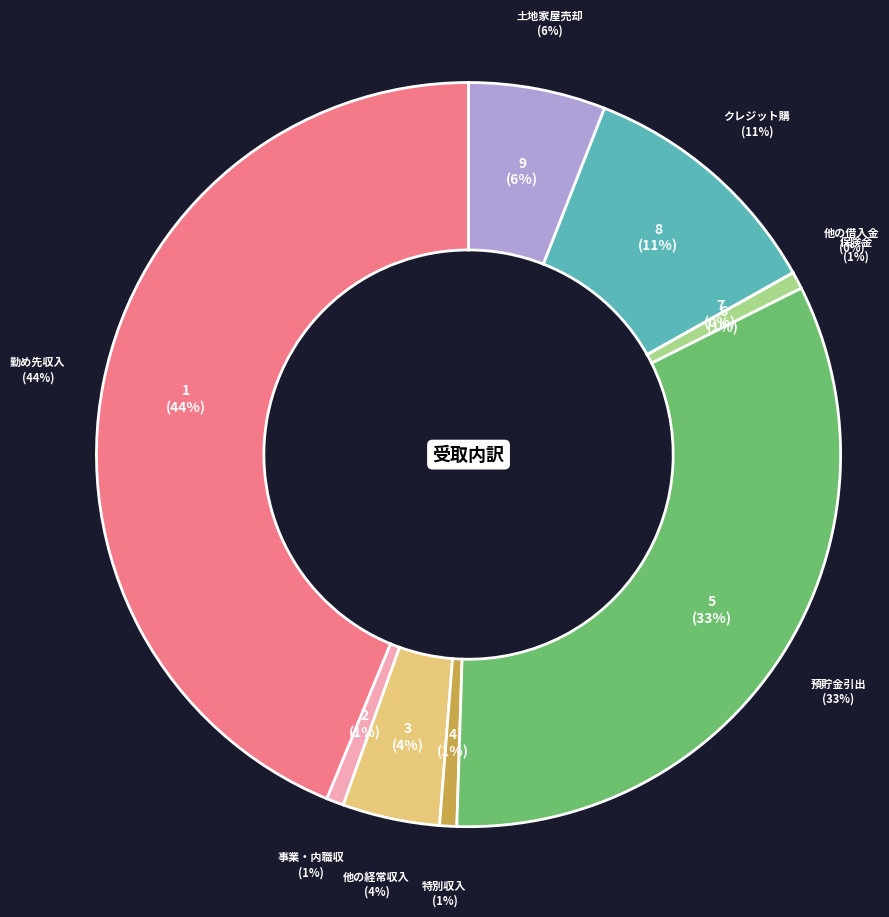

What is the ratio of the value at 土地家屋売却 to the value at クレジット購入借入金?

0.5